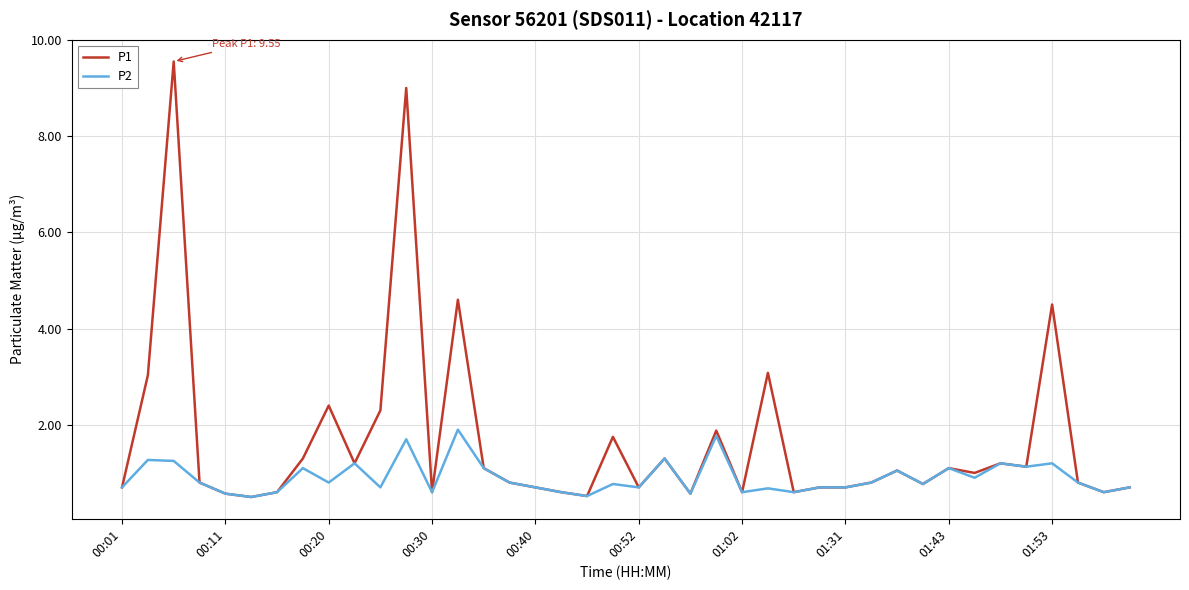

Which series has the largest range (max minus min)?

P1